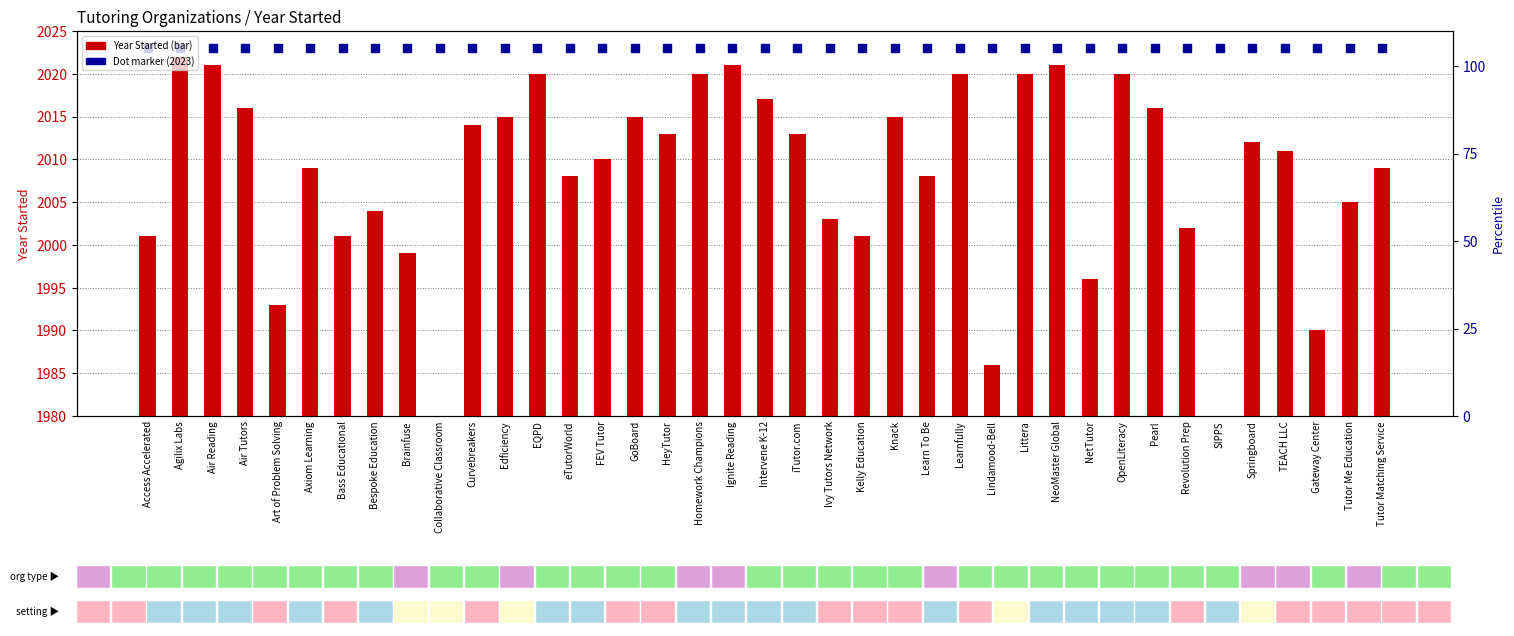

At how many categories does at least one series exceed 9?

39